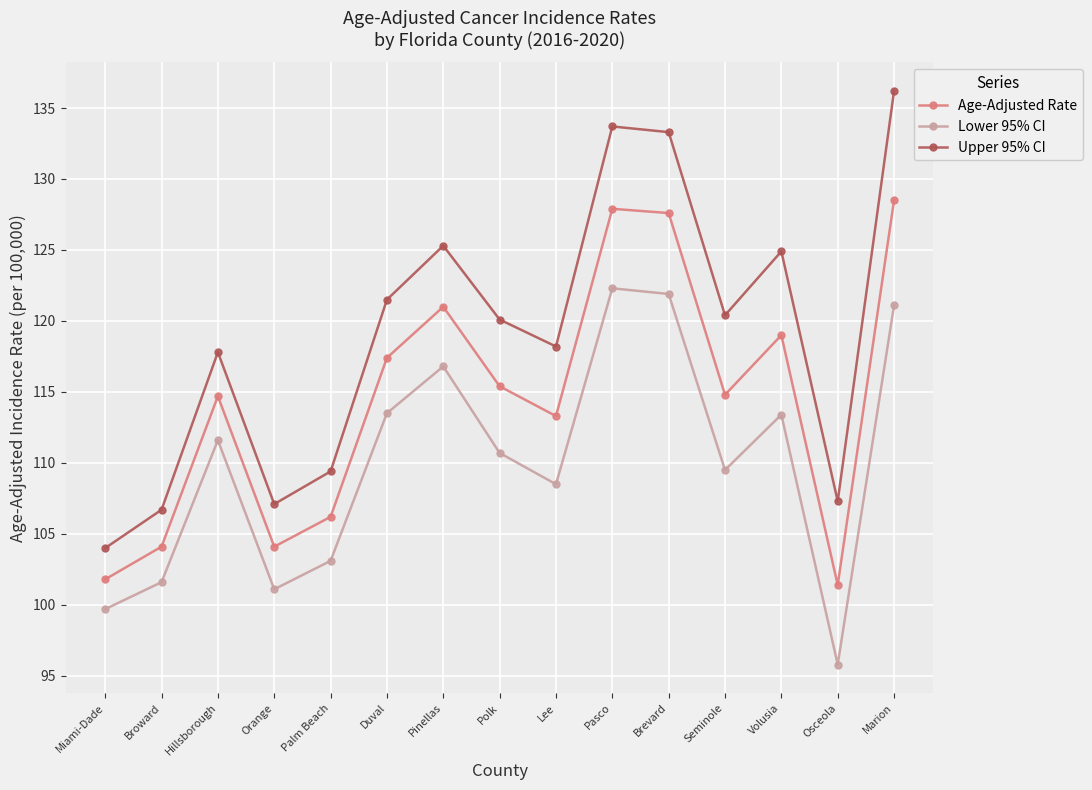

What is the average value of the Lower 95% CI series?

110.0